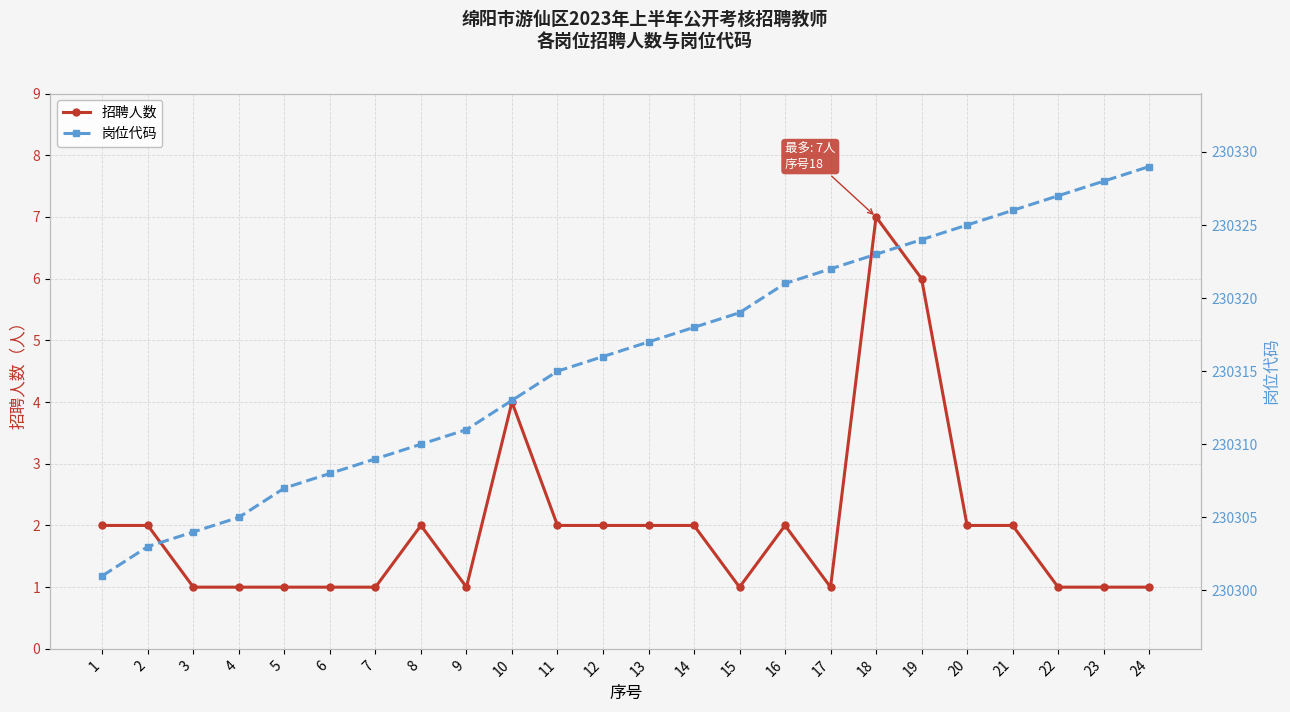

Where is 招聘人数 nearest to the value 4?

10